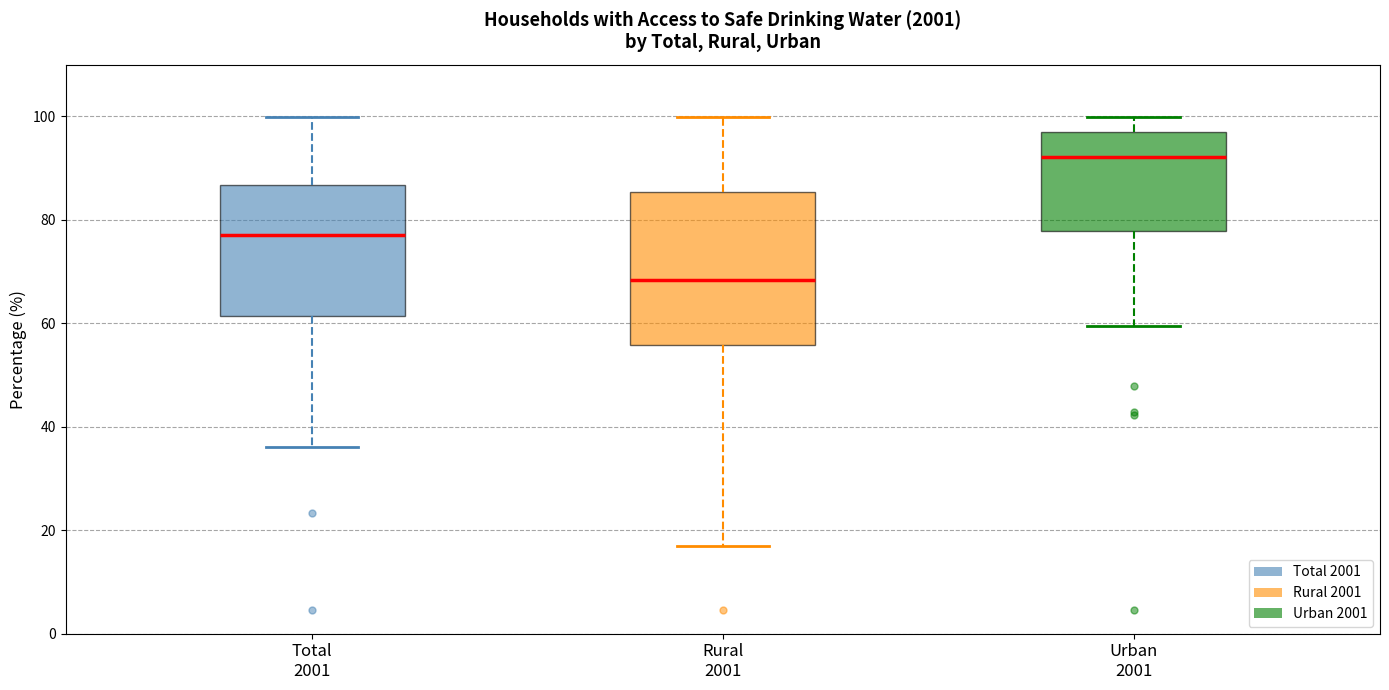

Reading left to right, transcribe this box plot: for each box, give where its median line is, the range the box spans, and where its two whiskers end, as read against the y-axis. The values are not printed on the chart, so give them approximately, as read against the axis.

Total 2001: median 78, box 62 to 86, whiskers 36 to 100
Rural 2001: median 68, box 56 to 86, whiskers 16 to 100
Urban 2001: median 92, box 78 to 98, whiskers 60 to 100